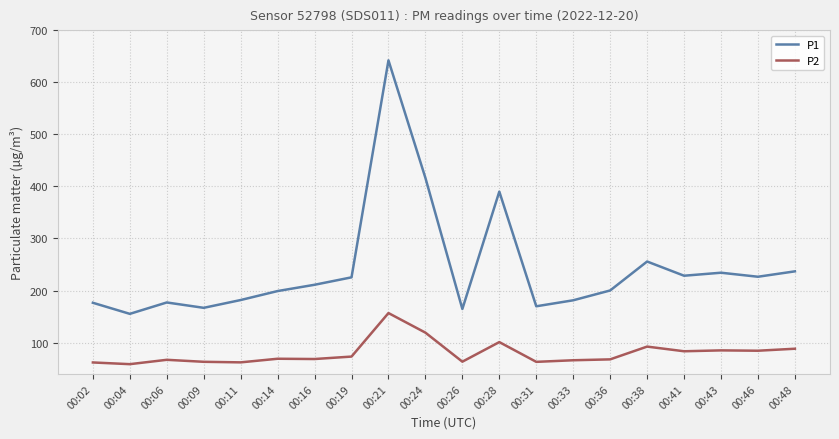

Is this an area chart (filled region under the line)?

No